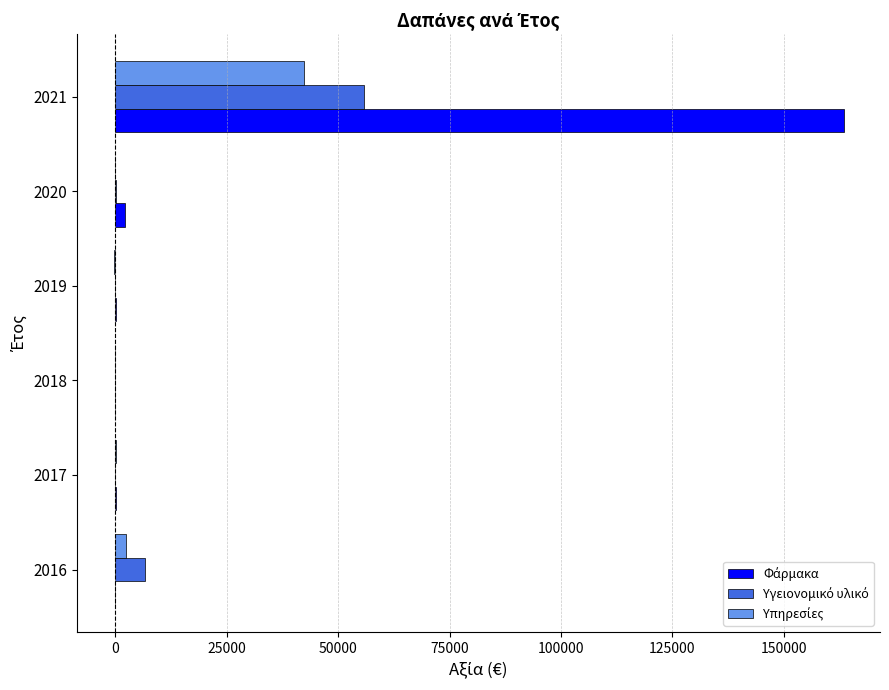

How many categories are shown in the chart?

6